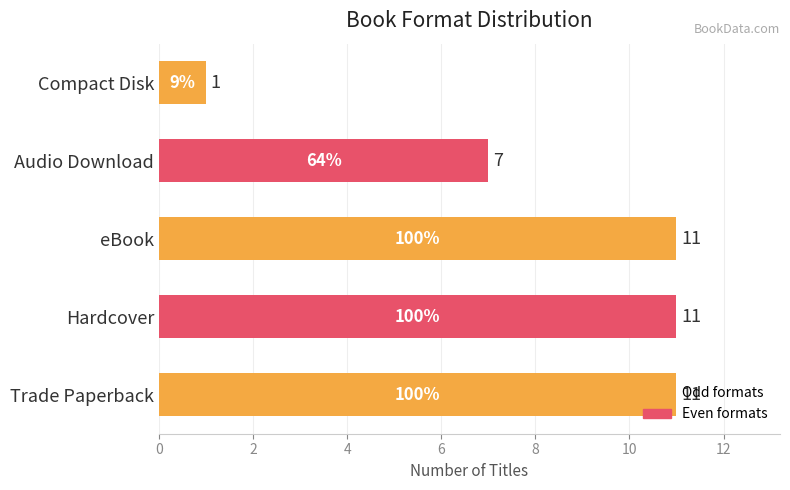

What is the change in value from Trade Paperback to Compact Disk?

-10